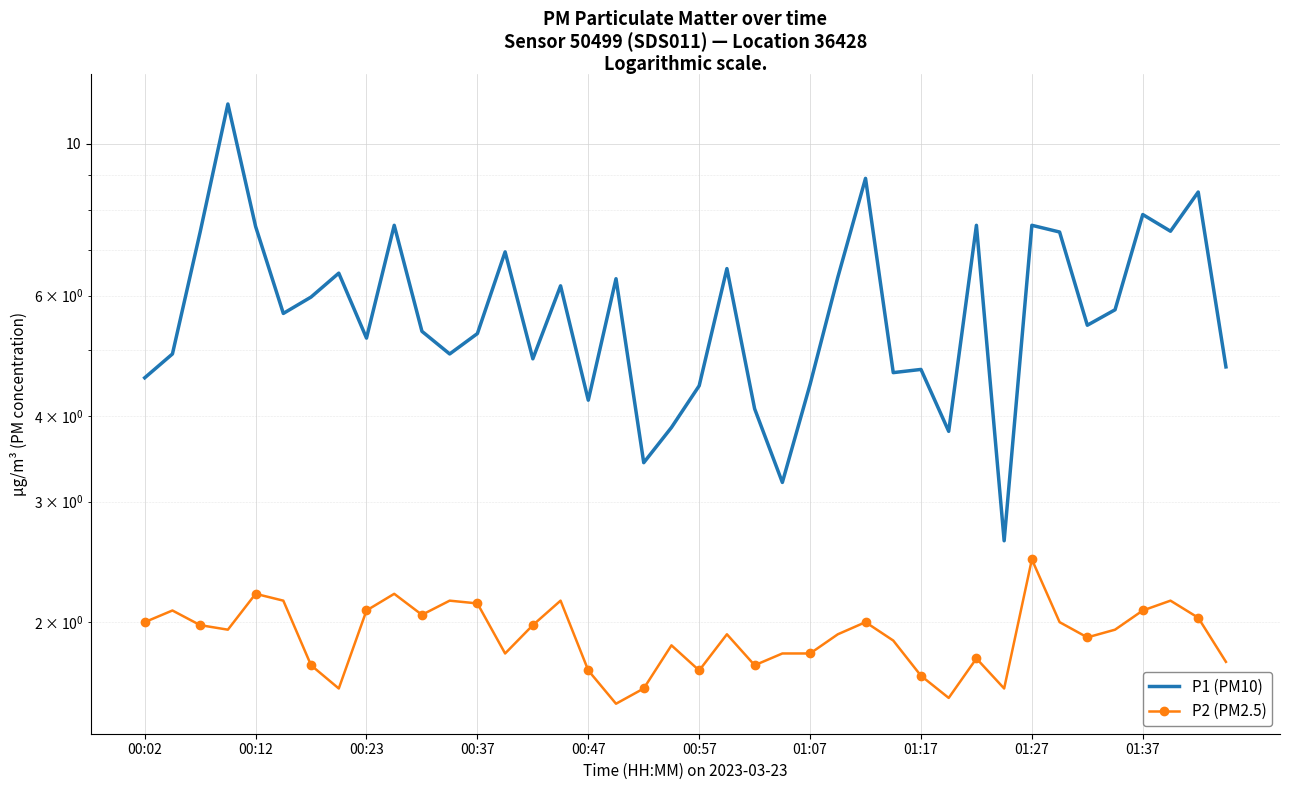

True or false: P2 (PM2.5) has a value of 1.6 at 29.

True